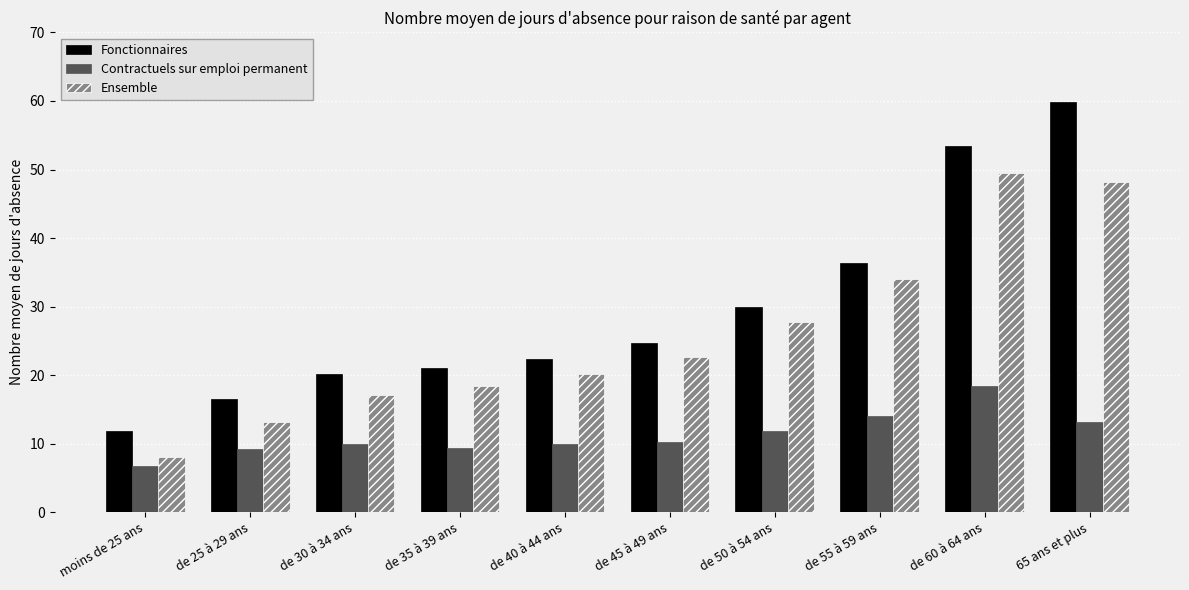

What is the value of the Fonctionnaires bar at the 4th from the left?

21.1